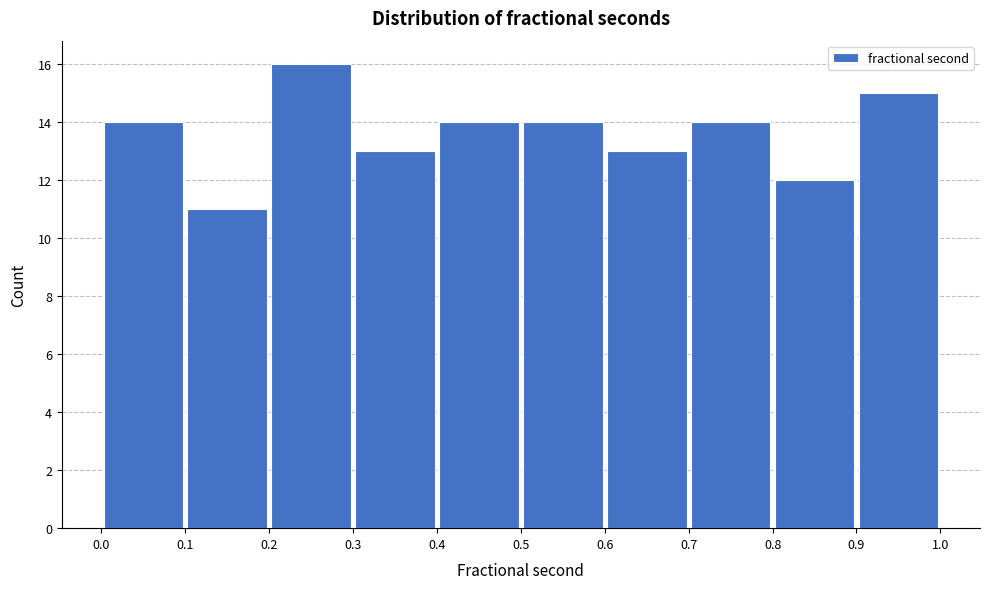

Over which range of the x-axis is the bar tallest?

0.2 to 0.3